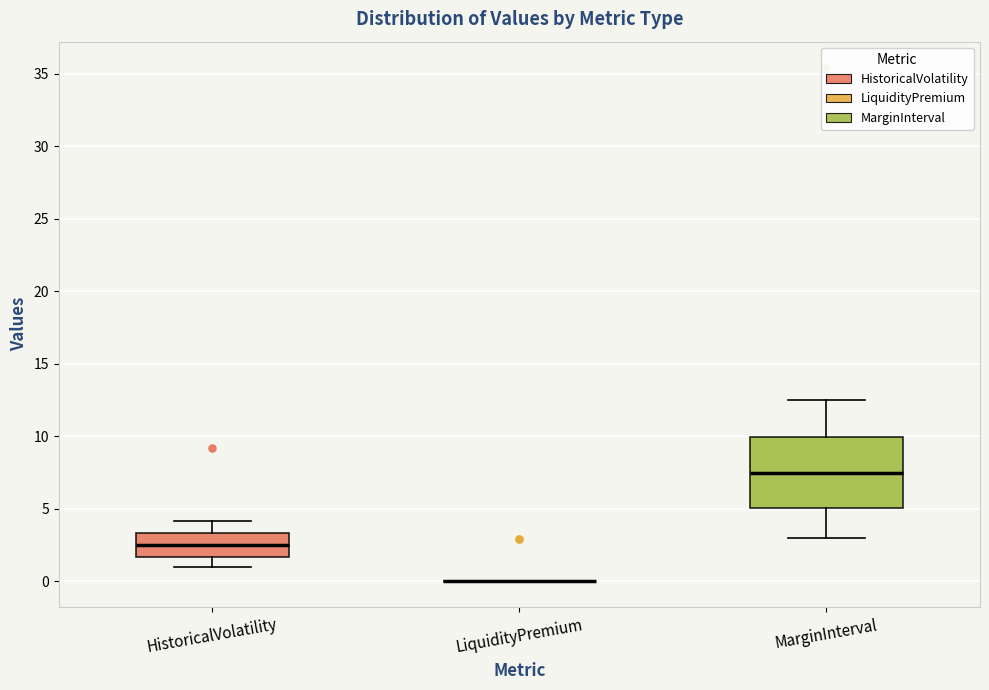

Reading left to right, read every box against the y-axis: the position of its median line, the range the box covers, and the ends of its whiskers. The values are not printed on the chart, so give them approximately, as read against the axis.

HistoricalVolatility: median 2.5, box 1.5 to 3.5, whiskers 1.0 to 4.0
LiquidityPremium: box collapsed to a line at 0.0, whiskers 0.0 to 0.0
MarginInterval: median 7.5, box 5.0 to 10.0, whiskers 3.0 to 12.5